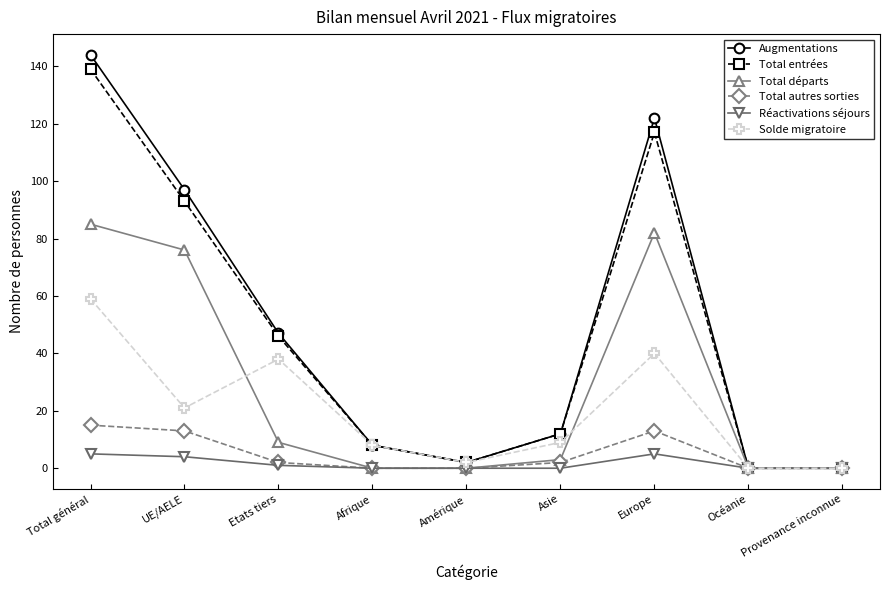

How many series are shown in this chart?

6